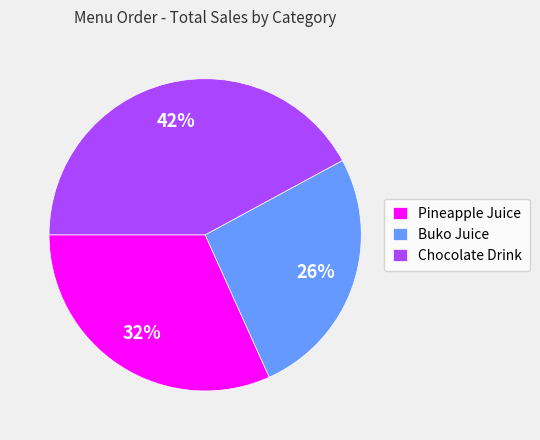

Do Buko Juice and Chocolate Drink together represent more than half of the pie?

Yes